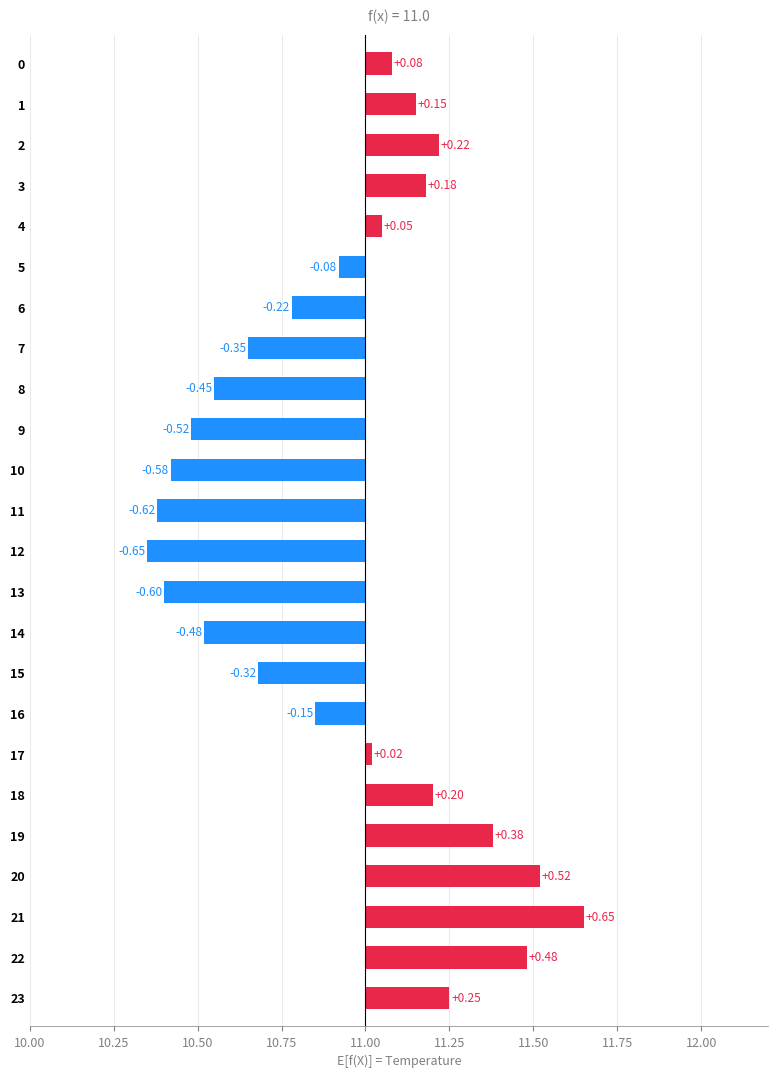

List the labels in order of value, smallest first.

12, 11, 13, 10, 9, 14, 8, 7, 15, 6, 16, 5, 17, 4, 0, 1, 3, 18, 2, 23, 19, 22, 20, 21